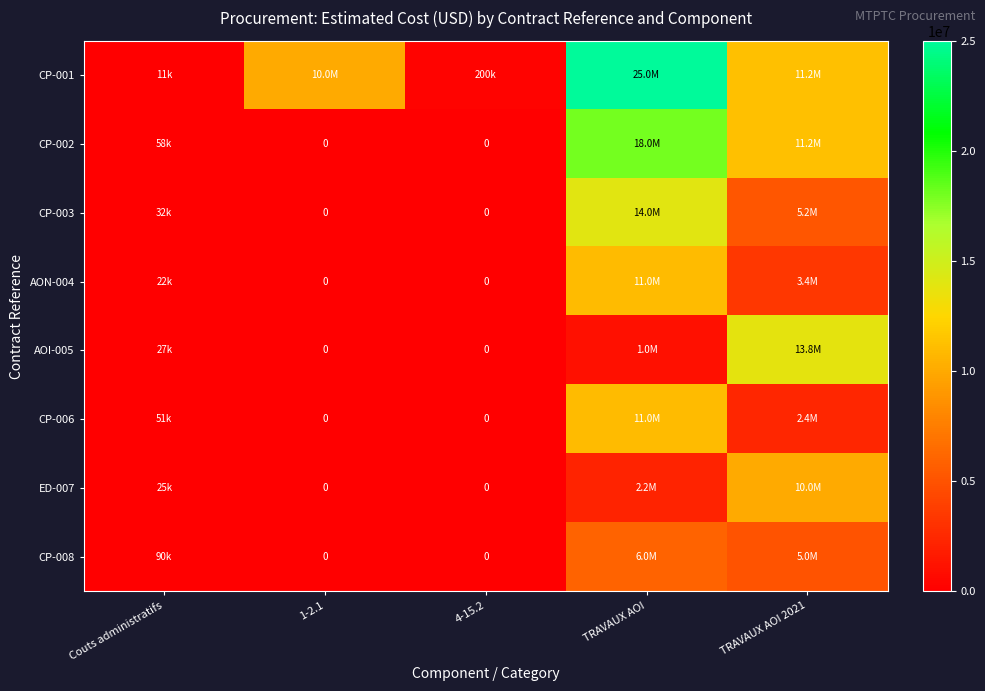

True or false: AOI-005 has a value of 23692928.7 at TRAVAUX AOI 2021.

False